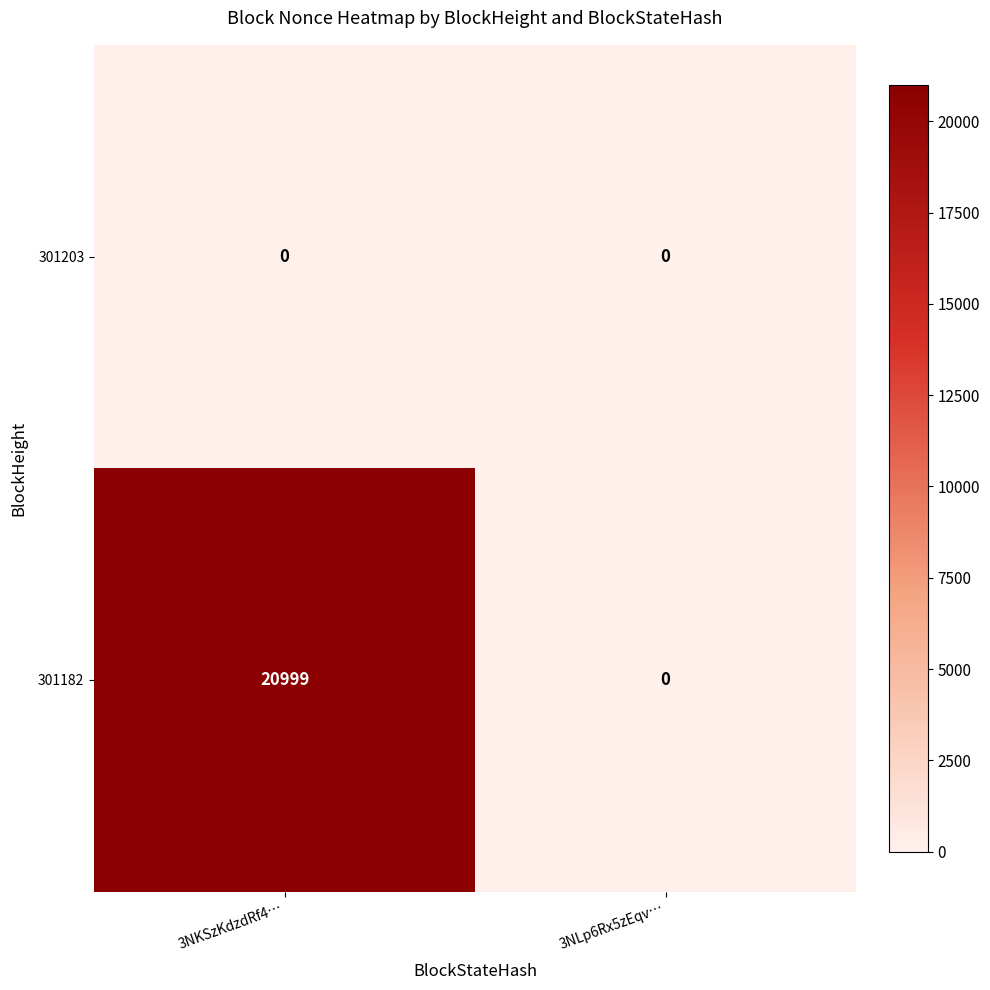

Which label corresponds to the largest value in the chart?

3NKSzKdzdRf4…